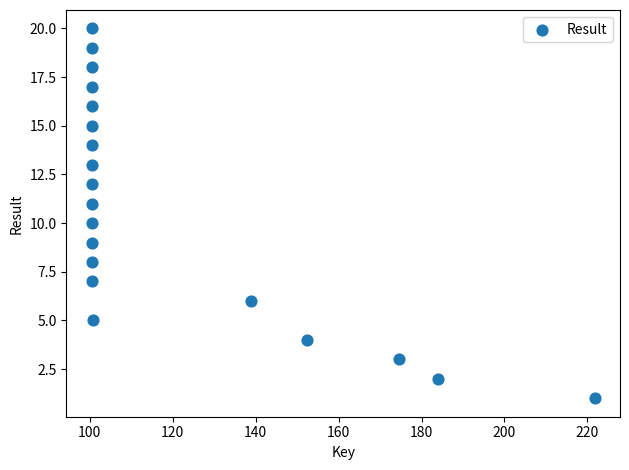

What is the range of Y values (max minus min)?

19